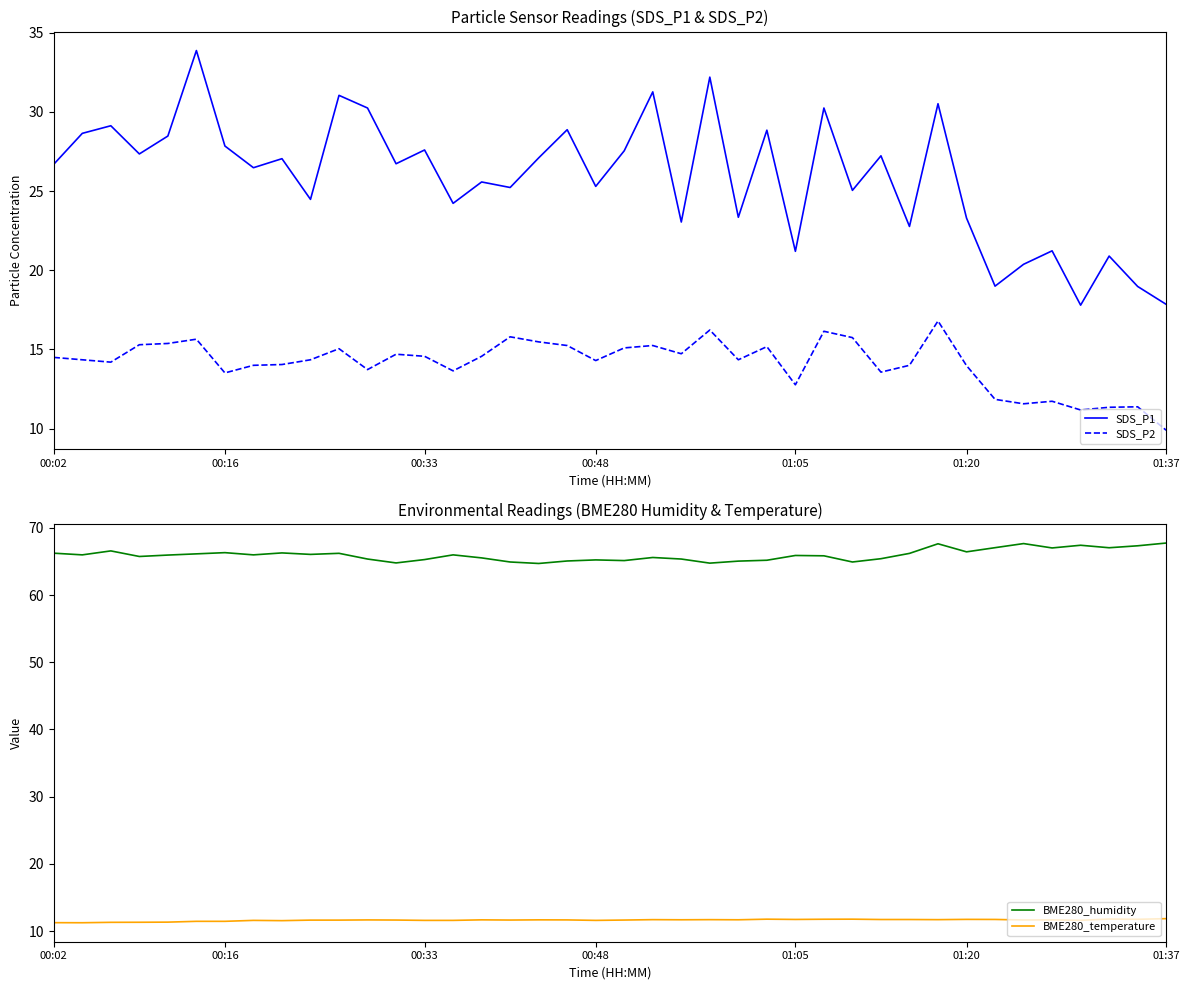

Is it true that BME280_humidity equals 27.0 at 01:05?

False